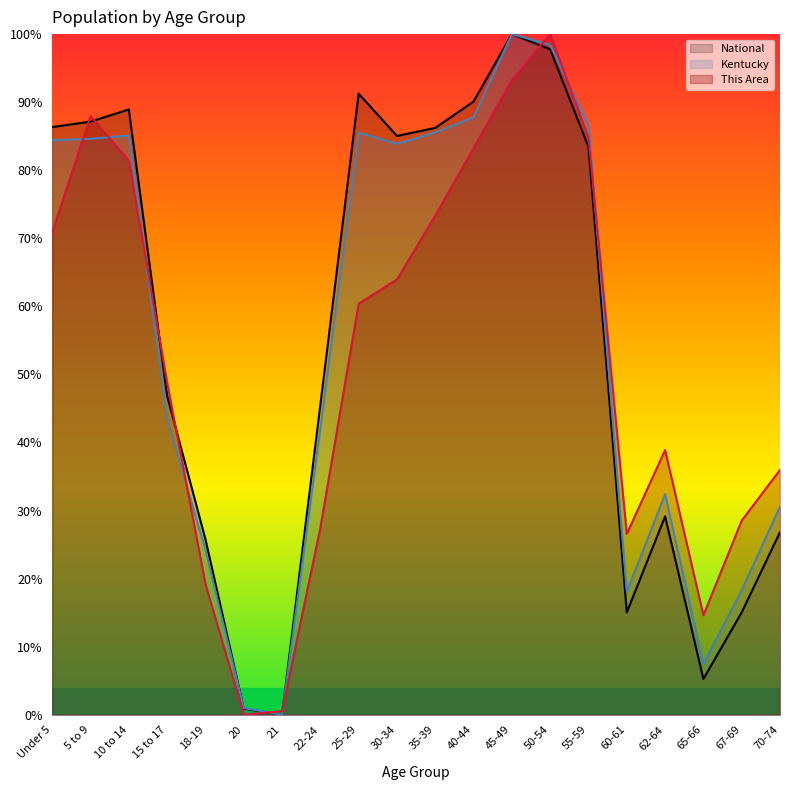

List the series in order of their peak value, highest first.

This Area, Kentucky, National